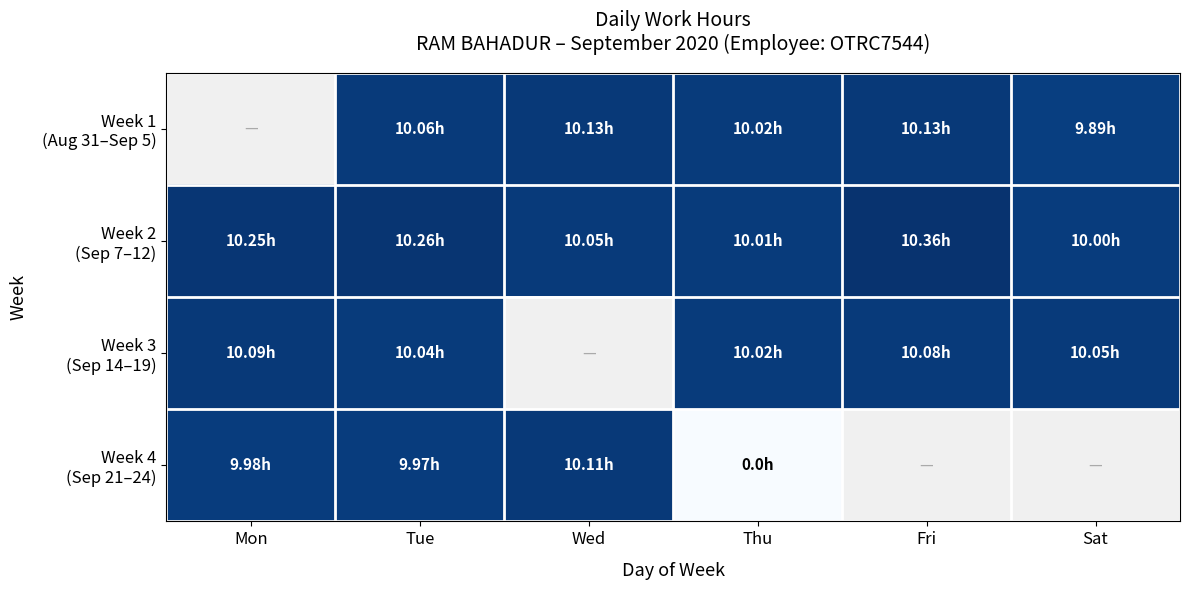

Between Fri and Sat, which is larger?

Fri